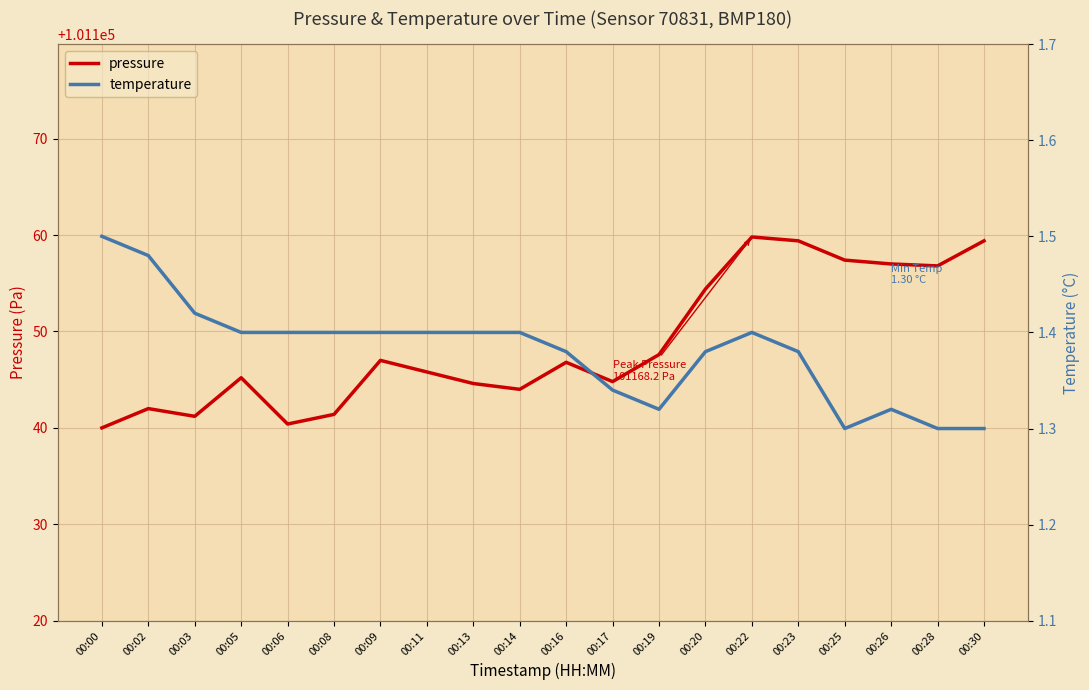

What are all the series names shown in the legend?

pressure, temperature